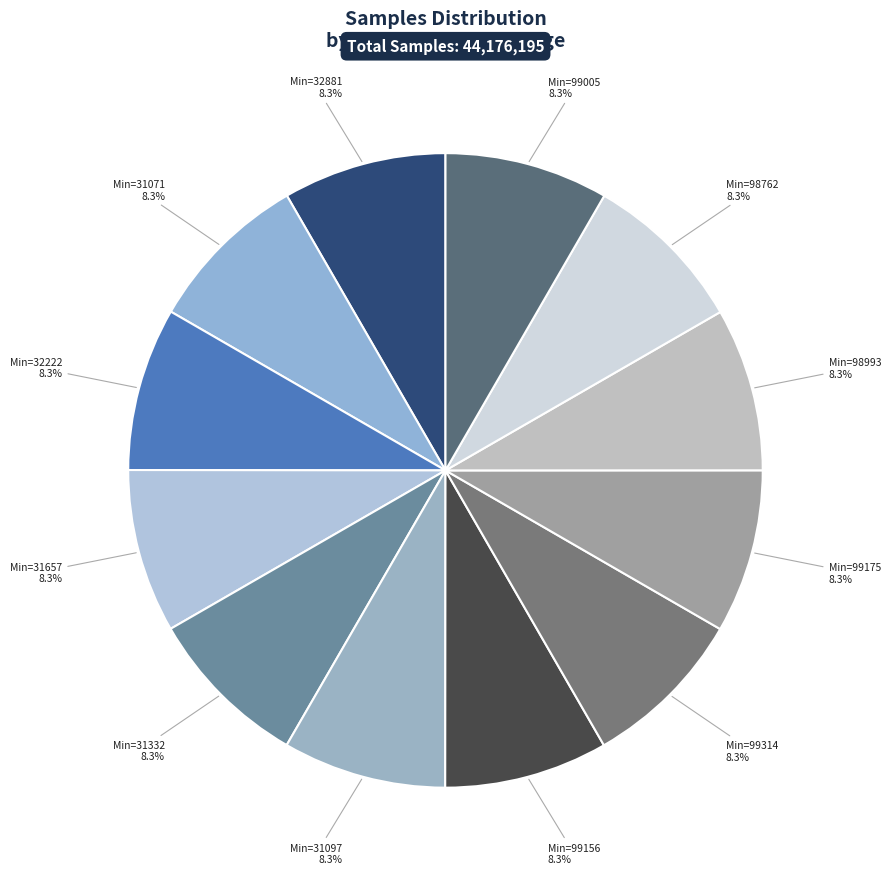

Is there a majority slice in this chart?

No